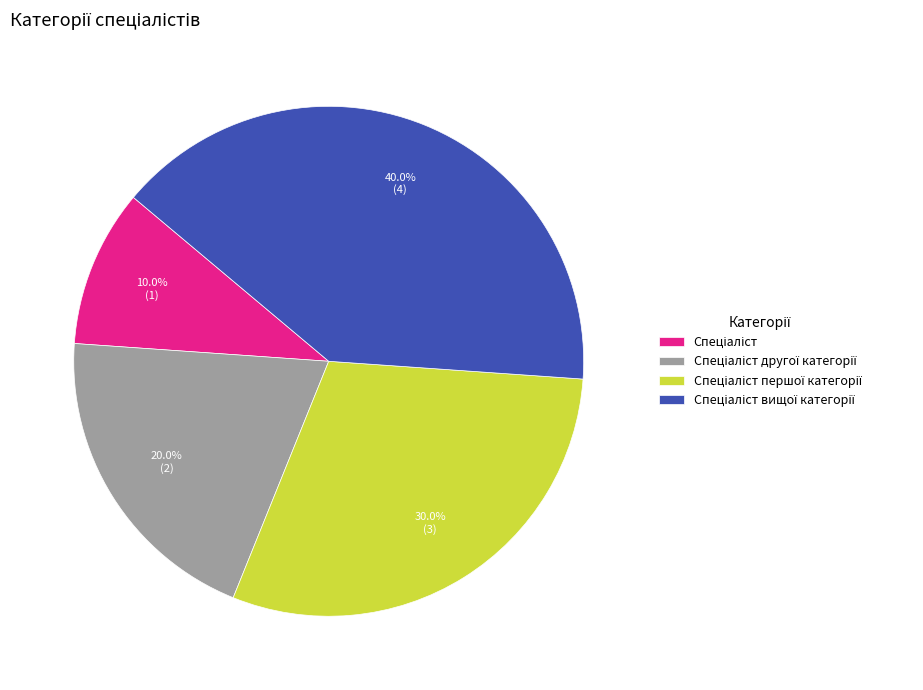

Is there a majority slice in this chart?

No